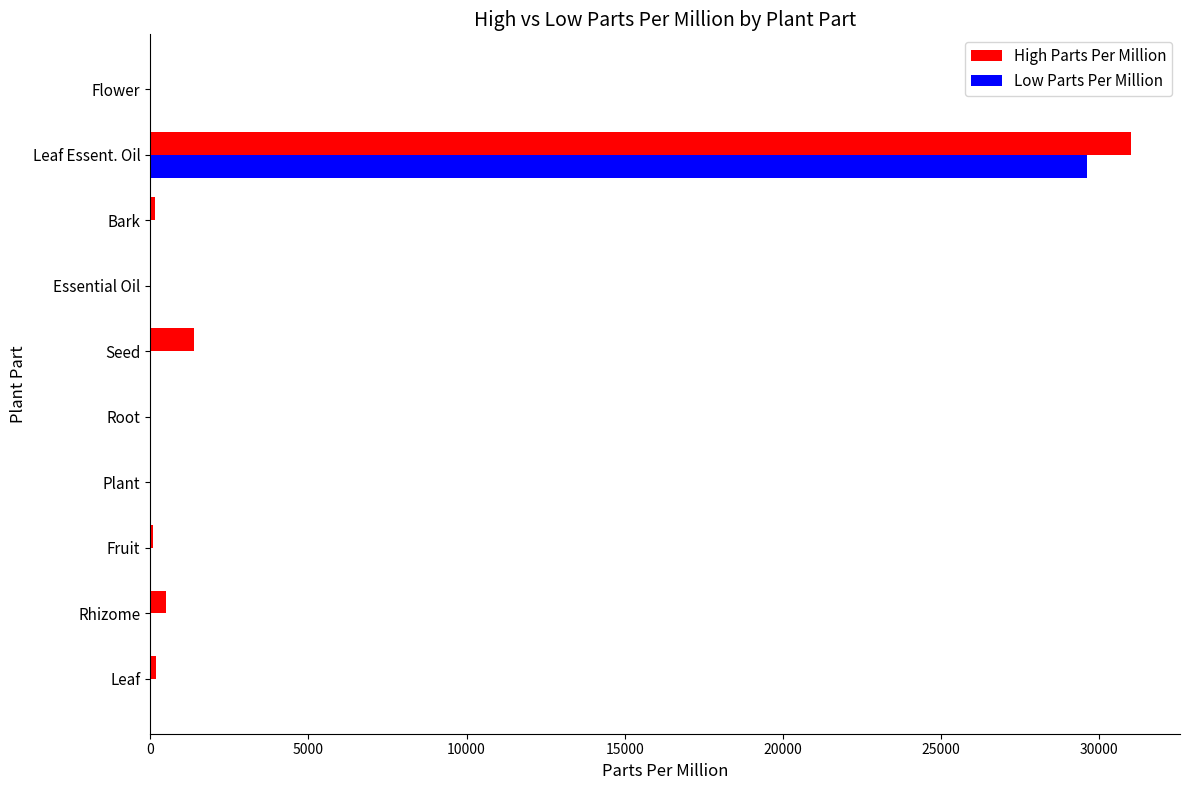

True or false: Low Parts Per Million has a value of 0.0 at Root.

True